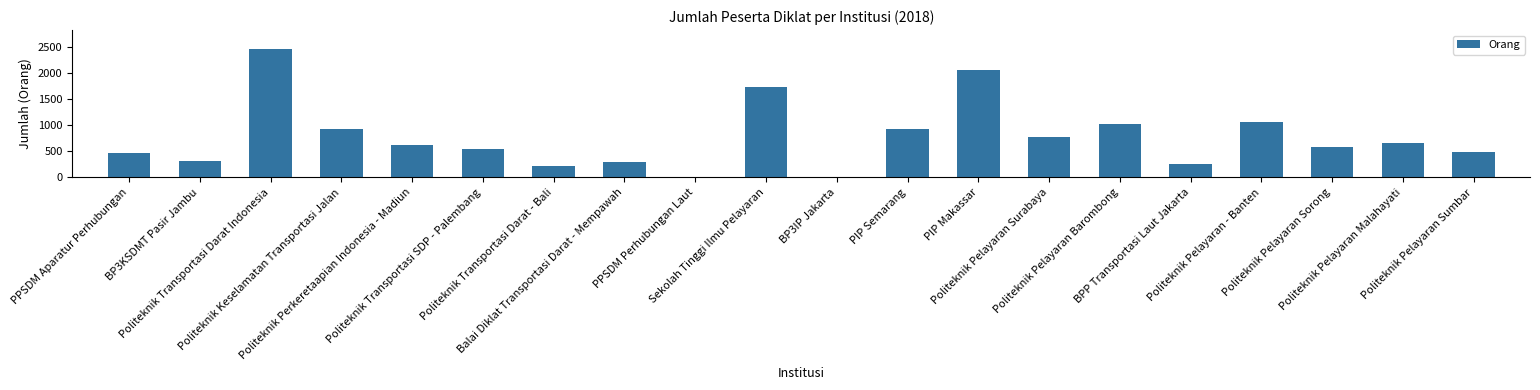

Where is the data nearest to the value 1230?

Politeknik Pelayaran - Banten